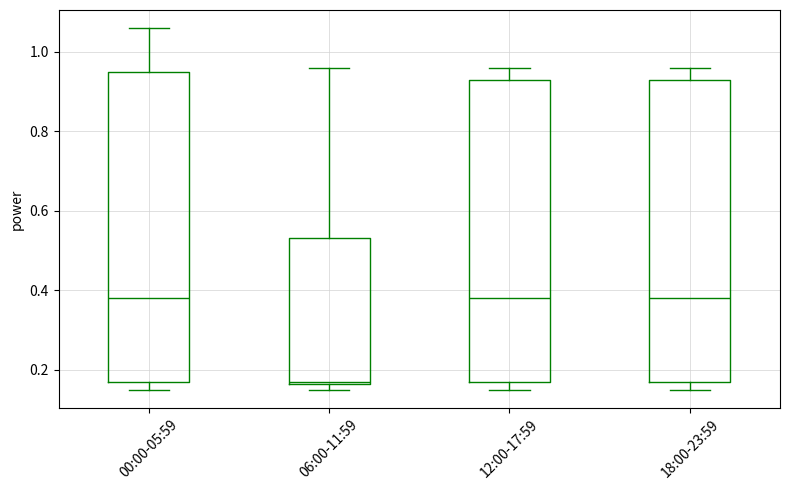

Reading left to right, read every box against the y-axis: the position of its median line, the range the box covers, and the ends of its whiskers. The values are not printed on the chart, so give them approximately, as read against the axis.

00:00-05:59: median 0.38, box 0.18 to 0.96, whiskers 0.16 to 1.06
06:00-11:59: median 0.18, box 0.16 to 0.54, whiskers 0.16 (just below the box's lower edge) to 0.96
12:00-17:59: median 0.38, box 0.18 to 0.94, whiskers 0.16 to 0.96
18:00-23:59: median 0.38, box 0.18 to 0.94, whiskers 0.16 to 0.96